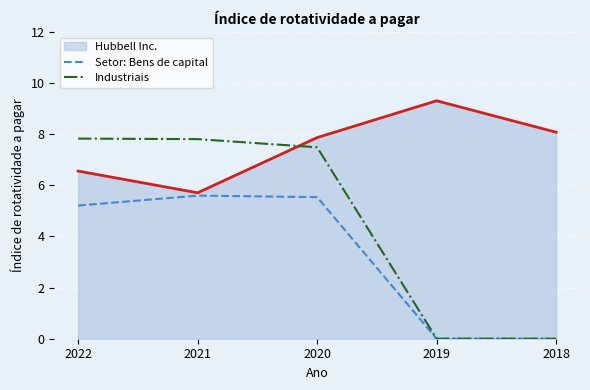

Between which two adjacent categories do Industriais and Hubbell Inc. first intersect?

2021 and 2020